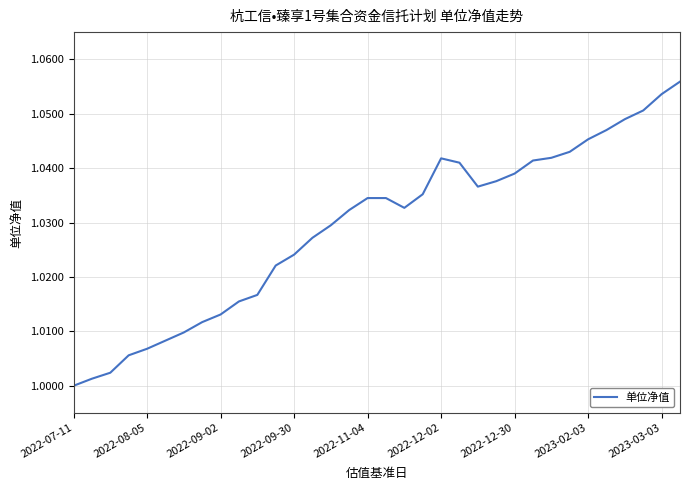

What is the difference between the maximum and minimum values?

0.1